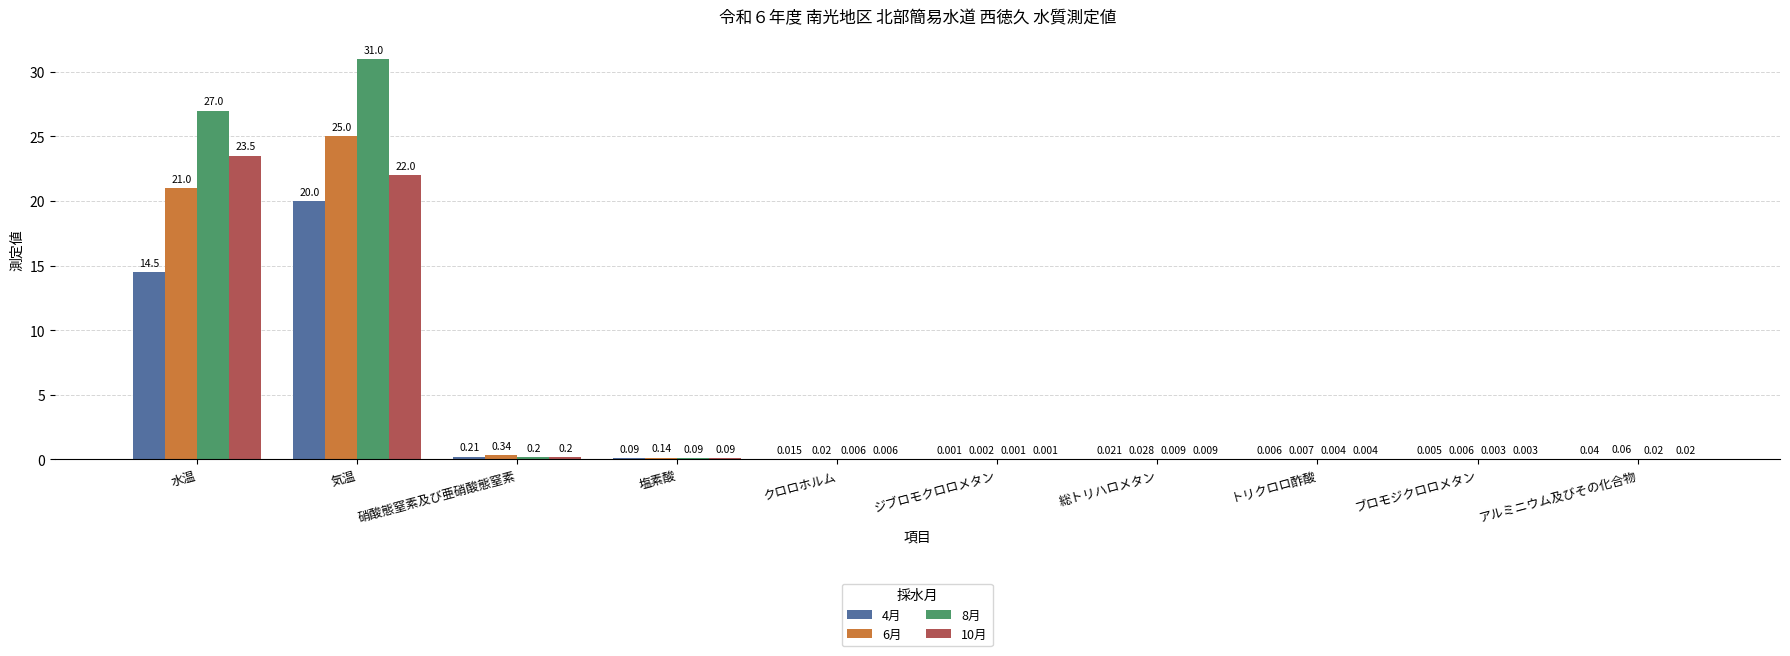

At which category is the sum across all series the highest?

気温